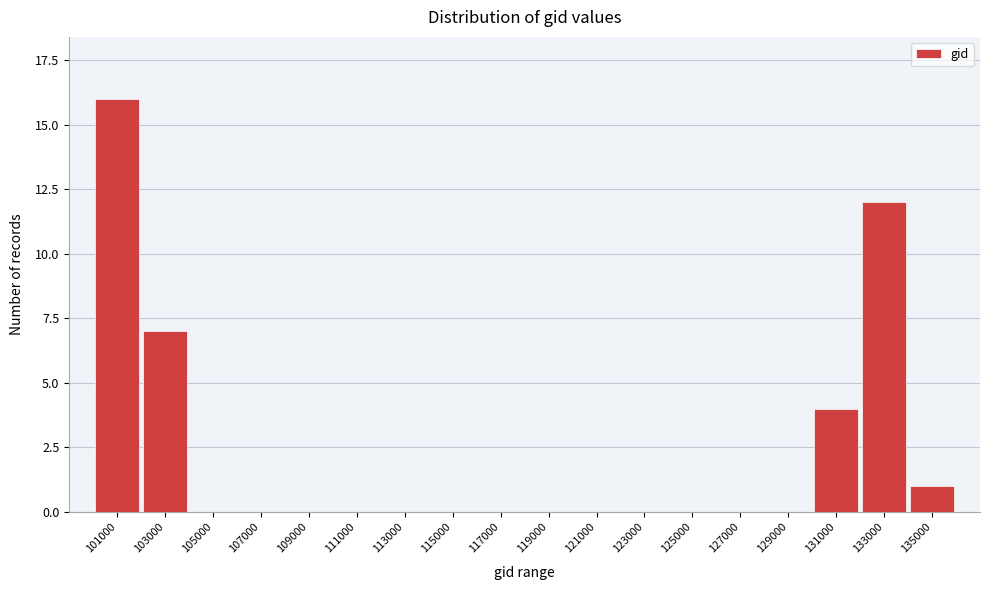

Reading left to right, list all the values displayed in this chart.

101000=16	103000=7	105000=0	107000=0	109000=0	111000=0	113000=0	115000=0	117000=0	119000=0	121000=0	123000=0	125000=0	127000=0	129000=0	131000=4	133000=12	135000=1